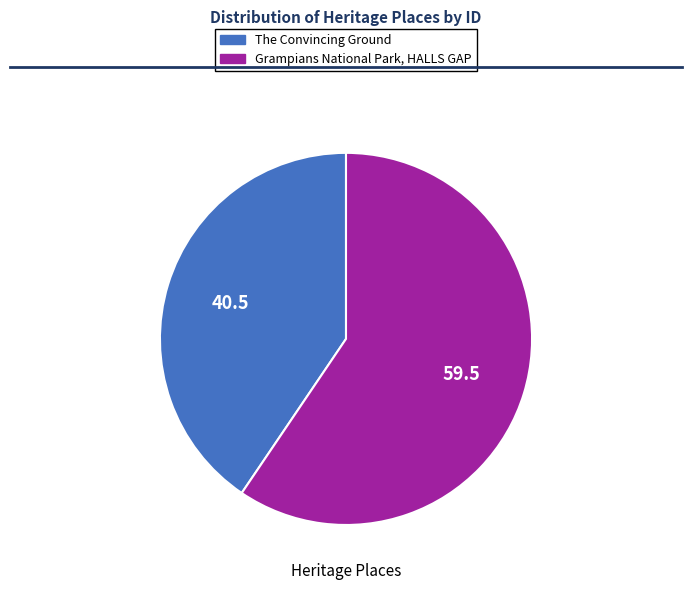

Which has a higher value, The Convincing Ground or Grampians National Park, HALLS GAP?

Grampians National Park, HALLS GAP